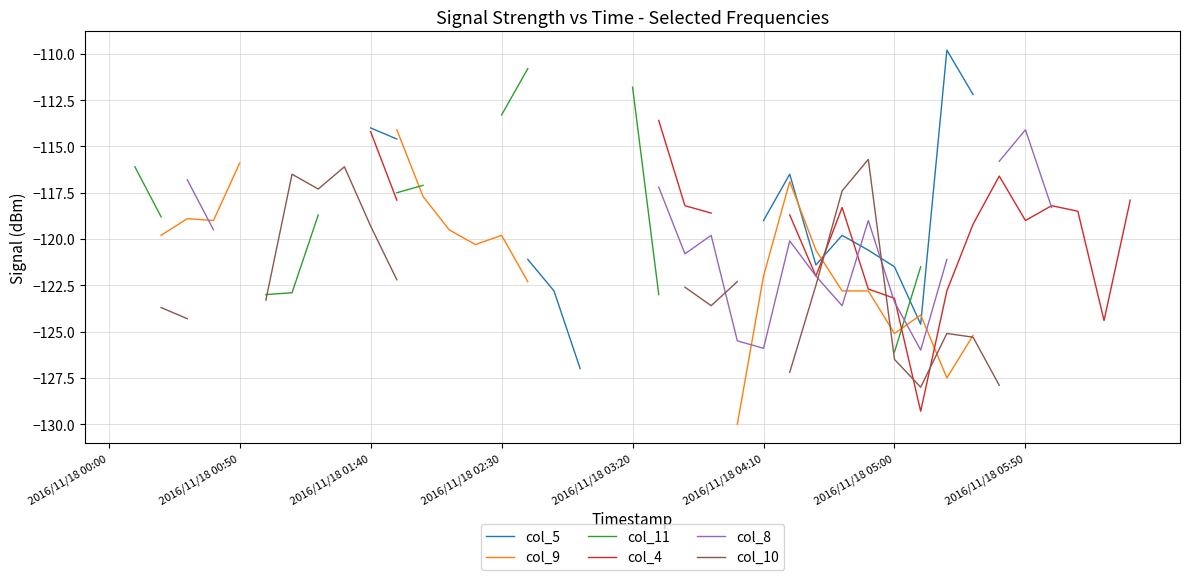

Is this an area chart (filled region under the line)?

No